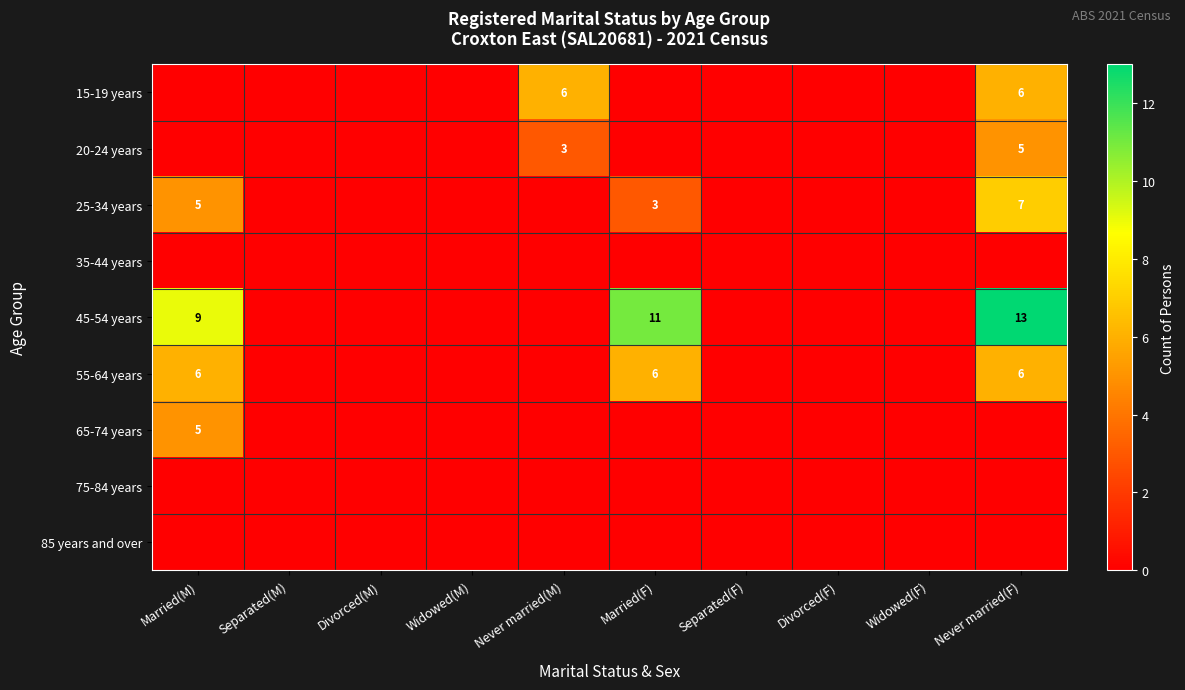

The value of 25-34 years at Never married(F) is 7. True or false?

True